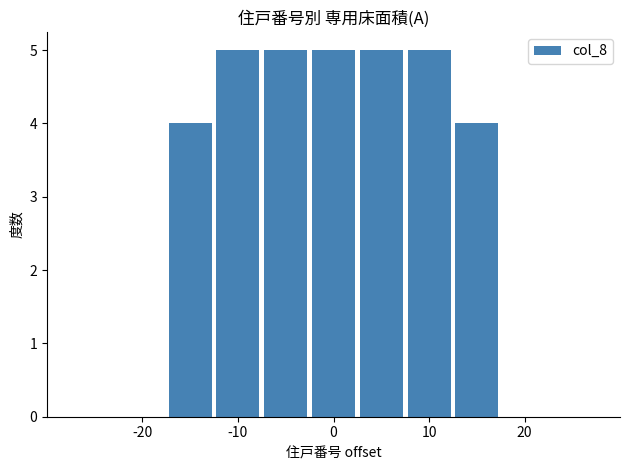

What is the maximum value shown in the chart?

5